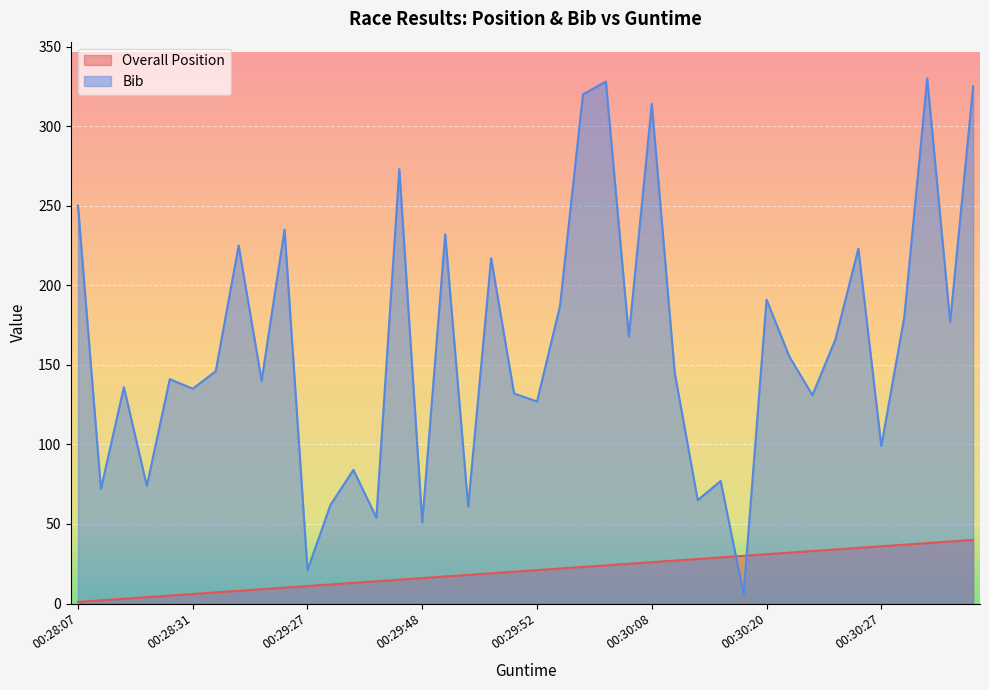

Rank the series at 00:29:50 from lowest to highest value.

Overall Position, Bib